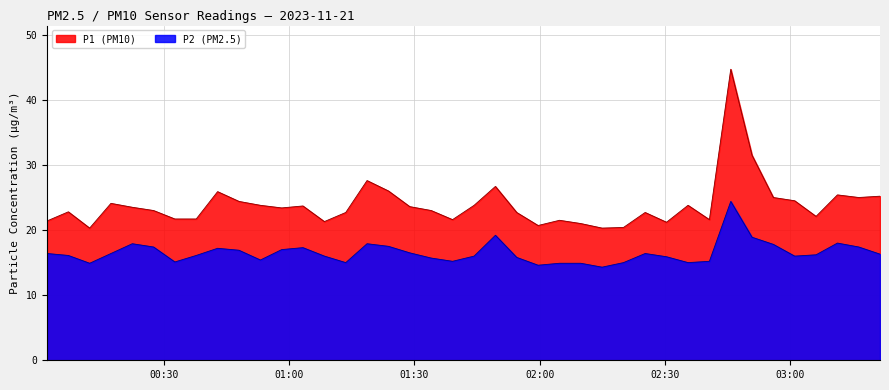

How many lines are shown in the chart?

2